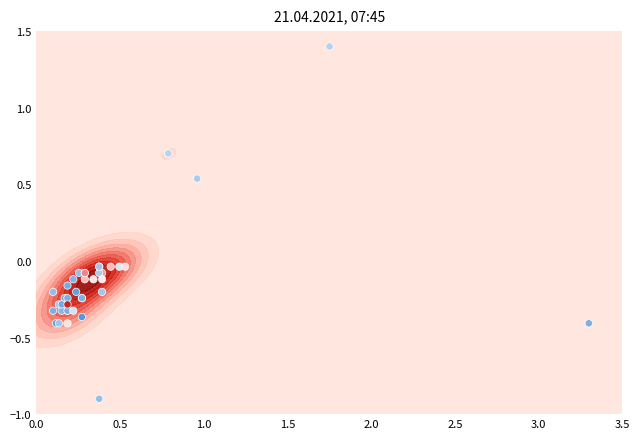

How many categories are shown in the chart?

40